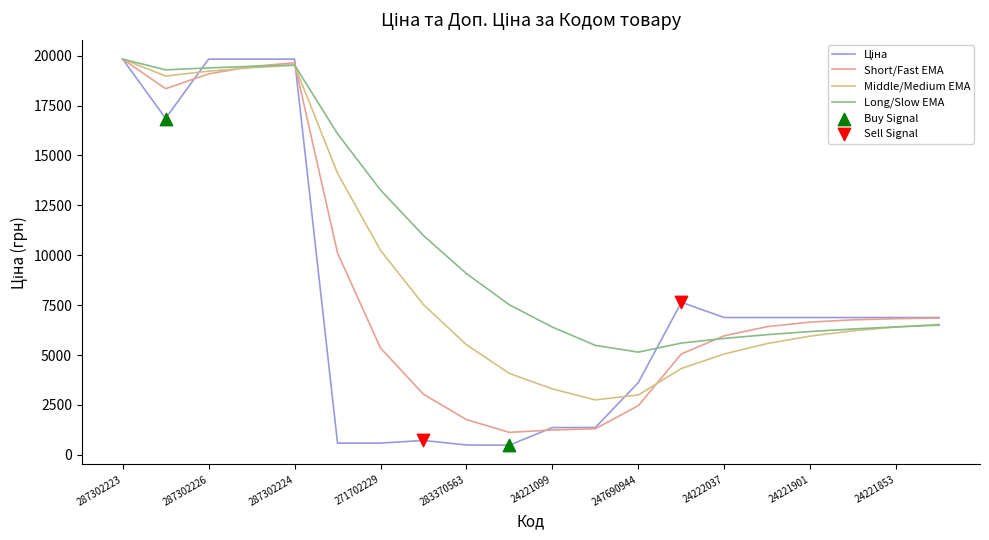

Is it true that Short/Fast EMA equals 4006.6 at 247690944?

False